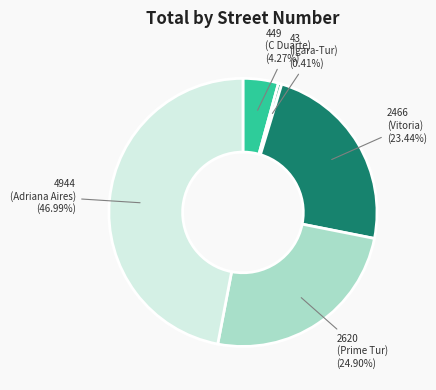

Which slice is the smallest?

43 (Igara-Tur)